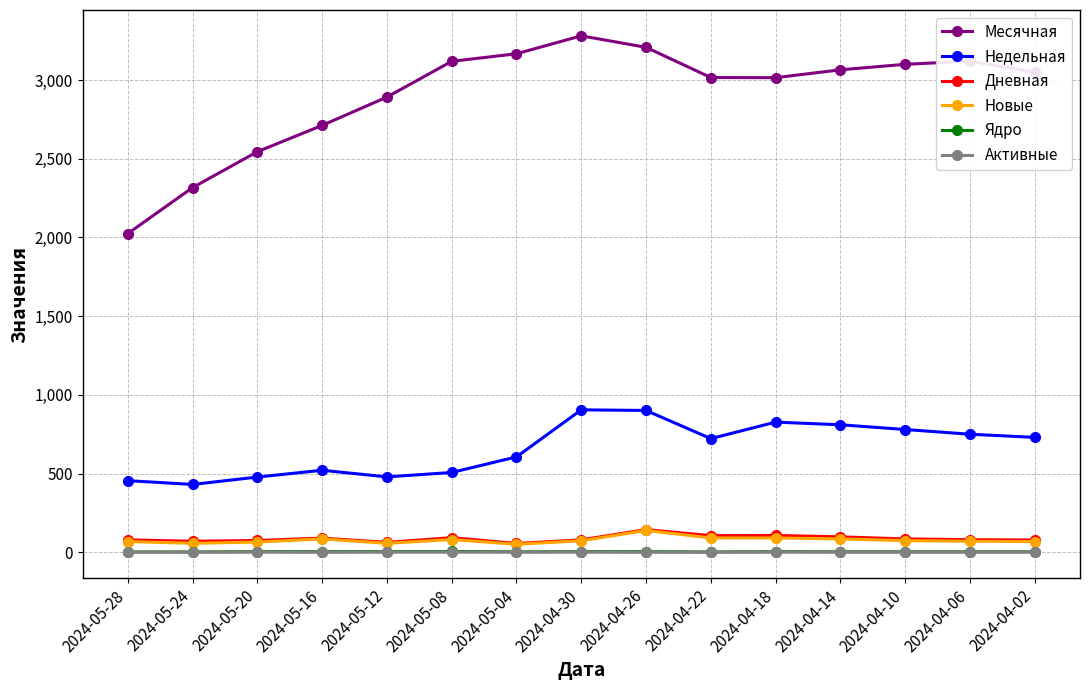

True or false: Новые and Недельная cross at least once.

False